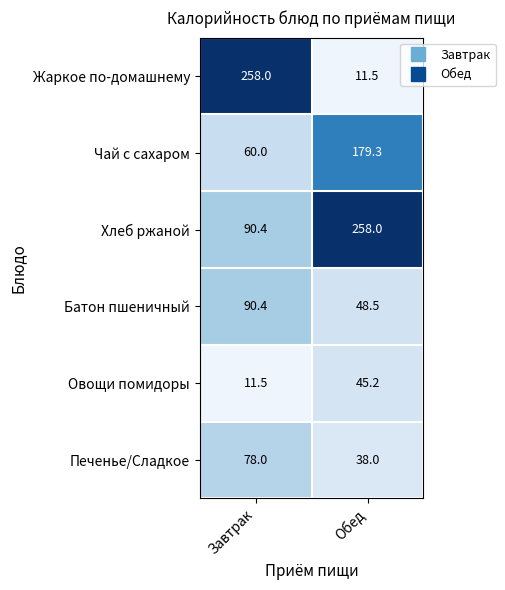

What is the difference between the highest and lowest values at Обед?

246.5